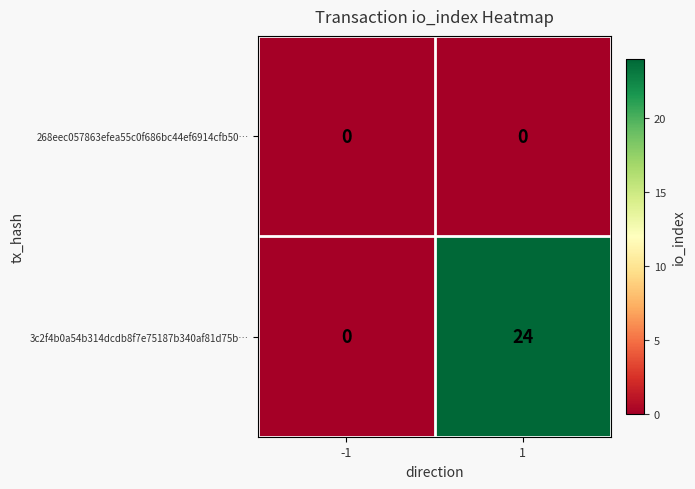

What is the total value across all series at 1?

24